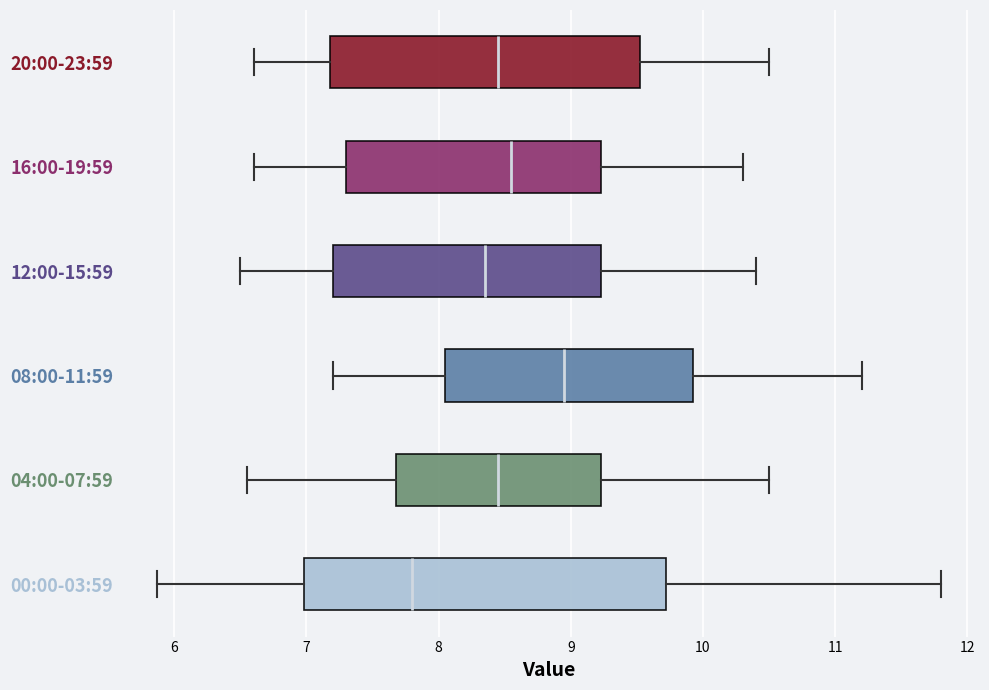

Which box is the widest, from its left edge to its right edge?

00:00-03:59